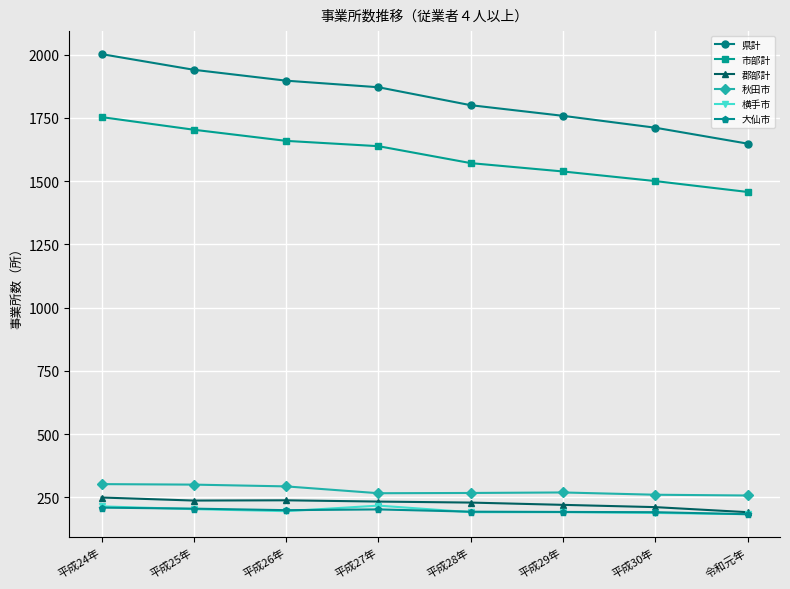

The value of 大仙市 at 平成24年 is 209. True or false?

True